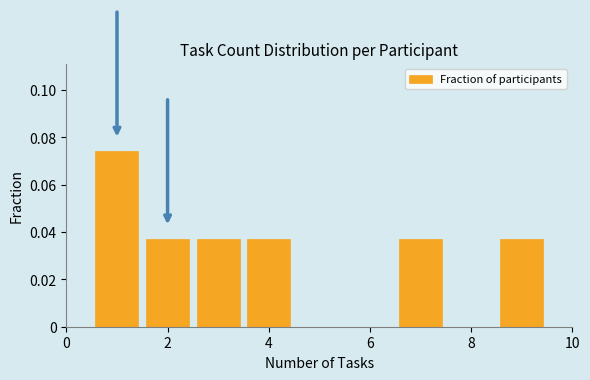

Which range on the x-axis has the tallest bar?

0.5 to 1.5